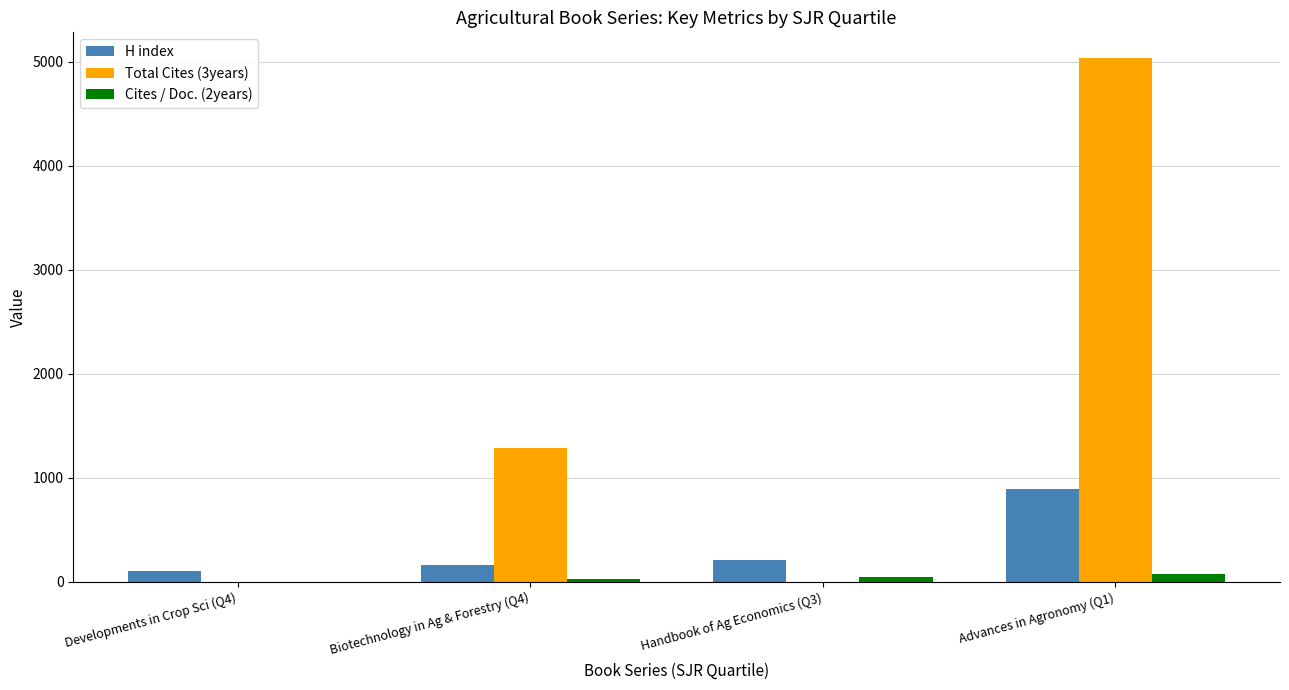

The value of Total Cites (3years) at Handbook of Ag Economics (Q3) is 0. True or false?

True